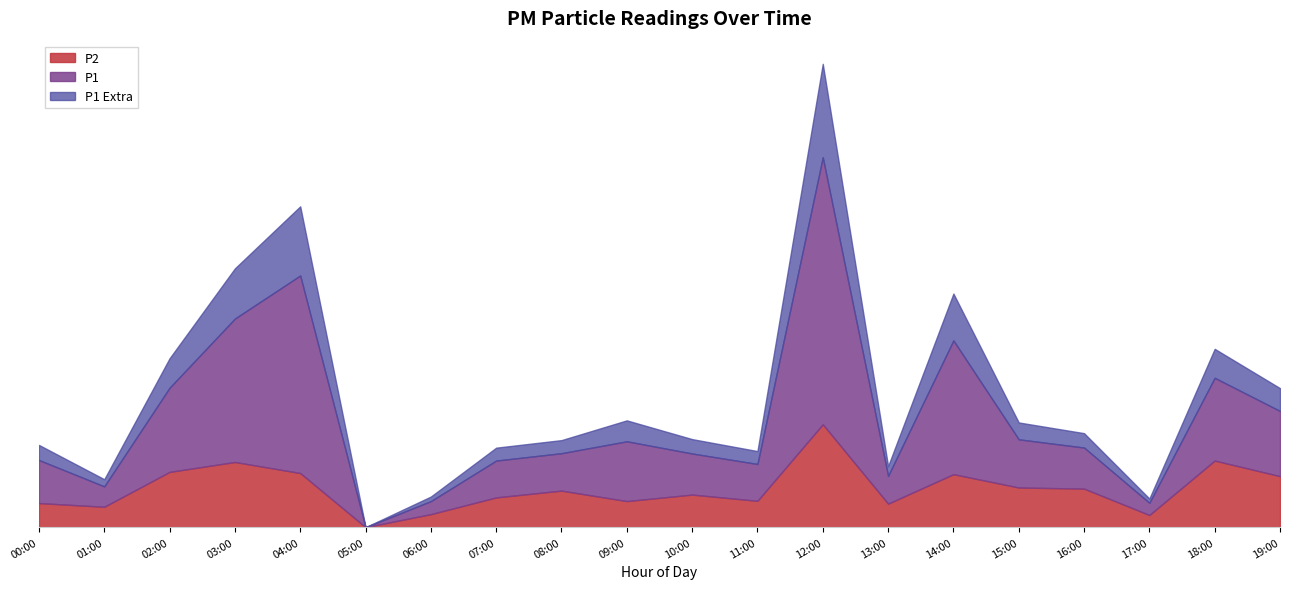

What is the difference between the P1 values at 07:00 and 08:00?

0.6